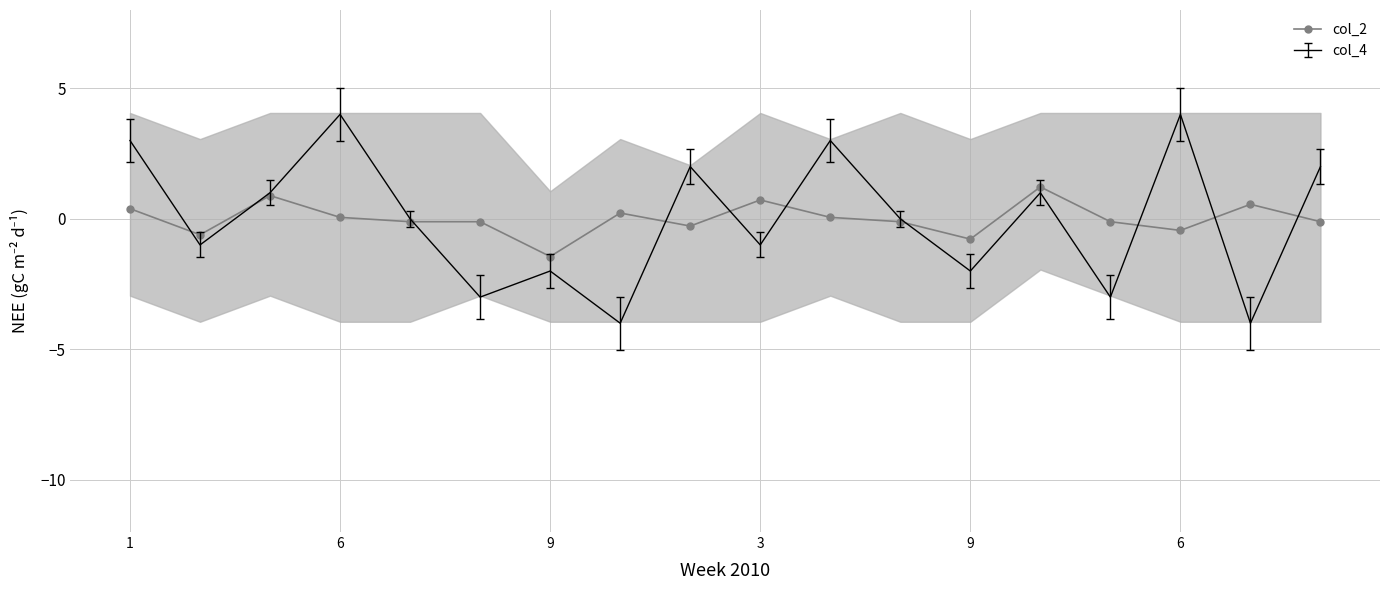

Where is the data nearest to the value 0?

6